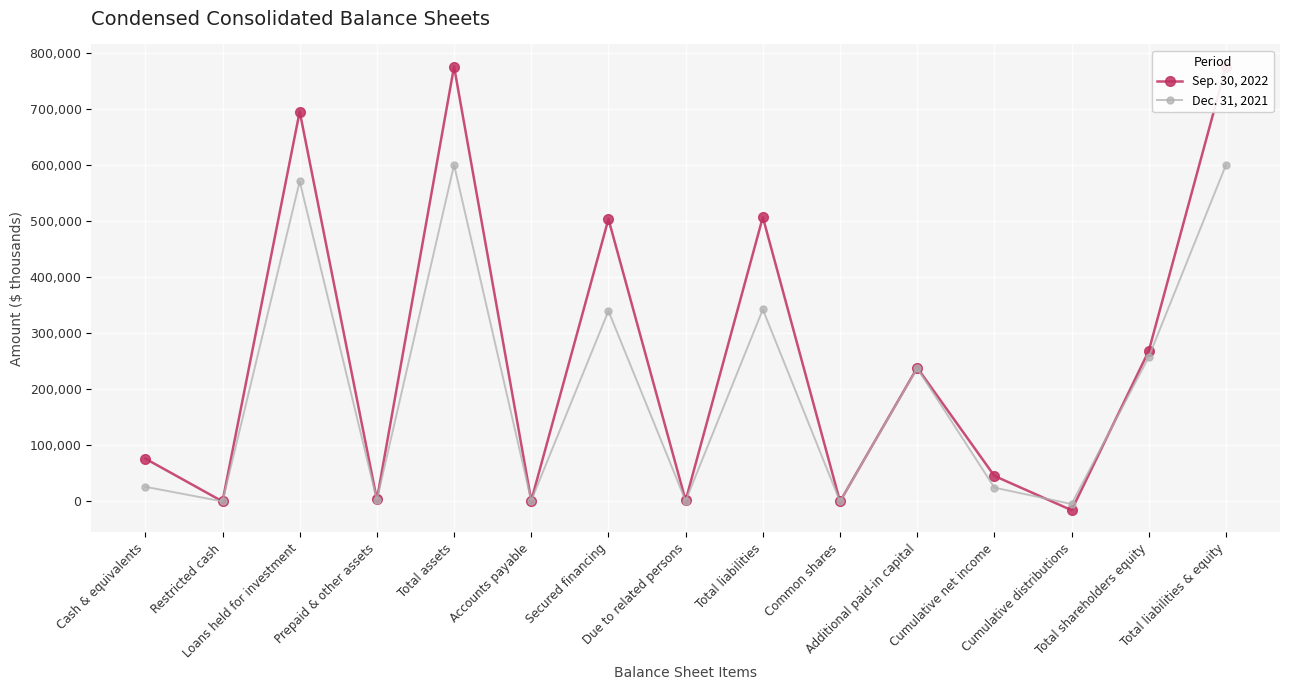

True or false: Sep. 30, 2022 and Dec. 31, 2021 intersect in this chart.

True